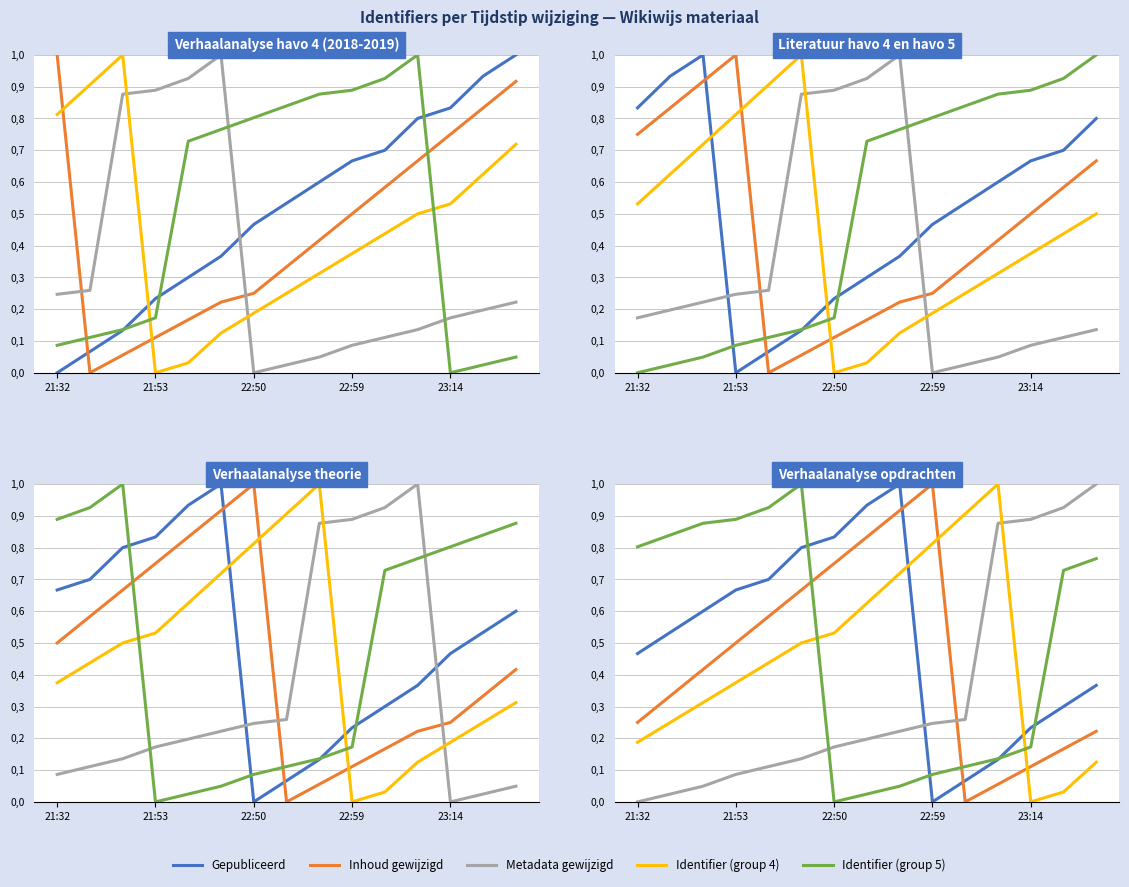

What is the sum of the Metadata gewijzigd values at 22:59 and 10?

0.3